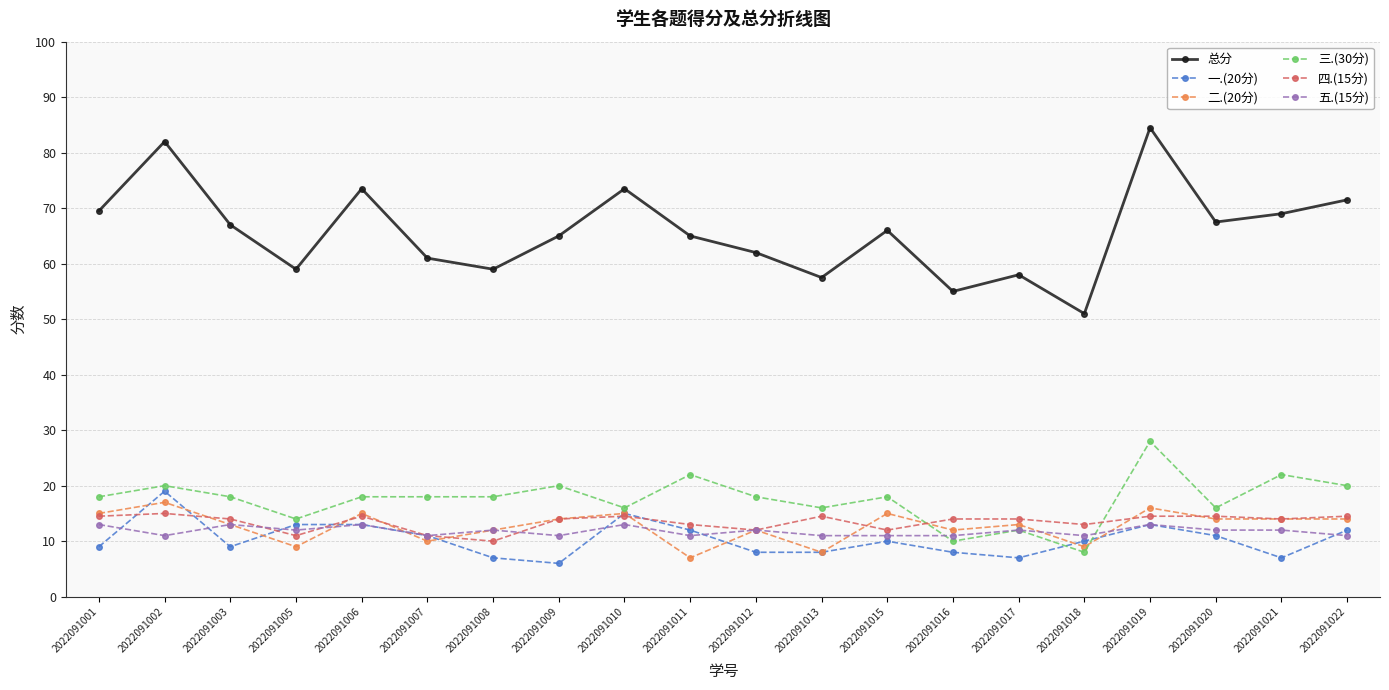

How many series are shown in this chart?

6